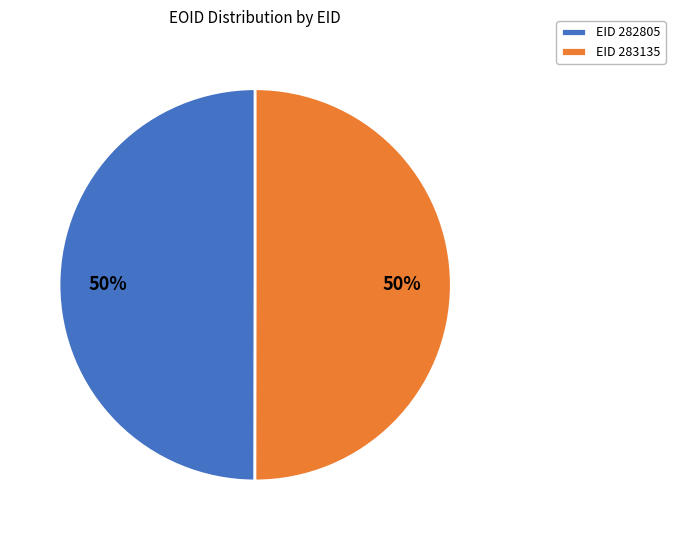

Count the number of slices in the pie.

2